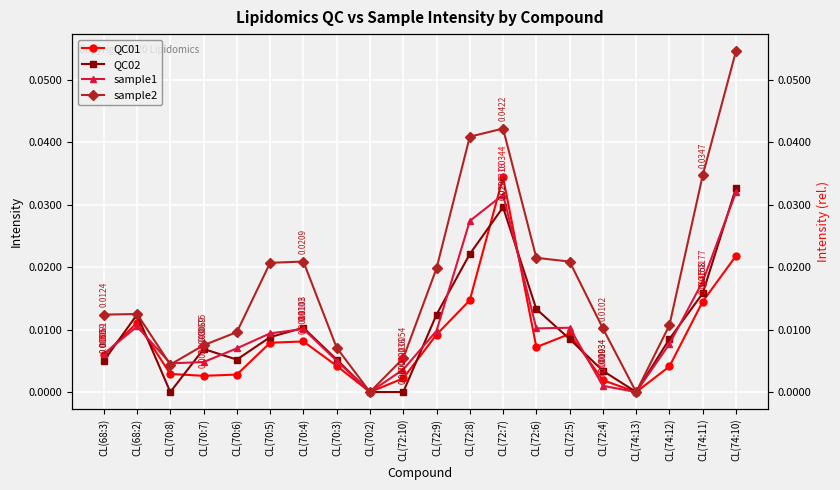

True or false: QC01 and sample2 cross at least once.

False